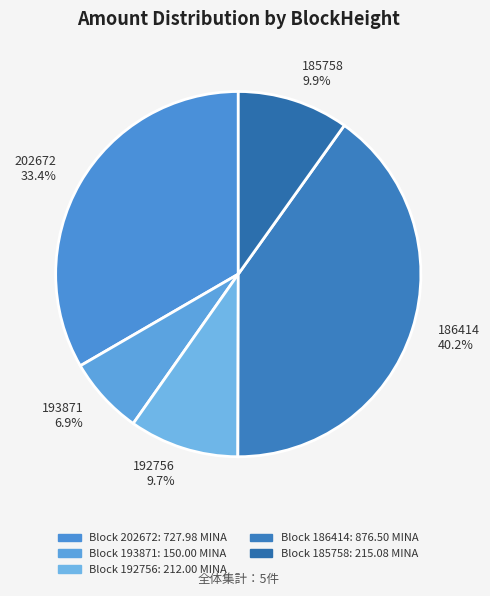

Between 202672 and 192756, which is larger?

202672